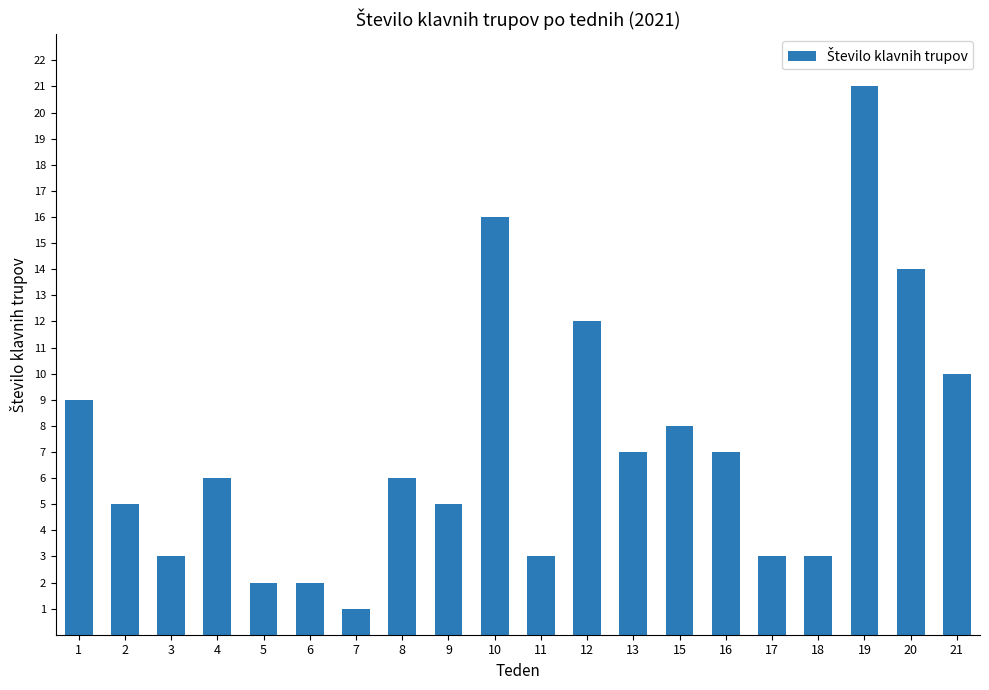

True or false: the data shows 9 at 1.

True